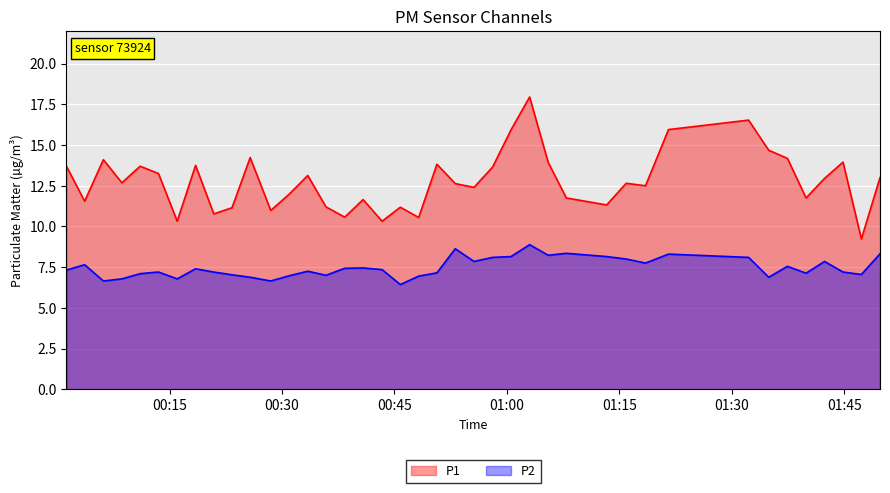

Which series has the largest range (max minus min)?

P1